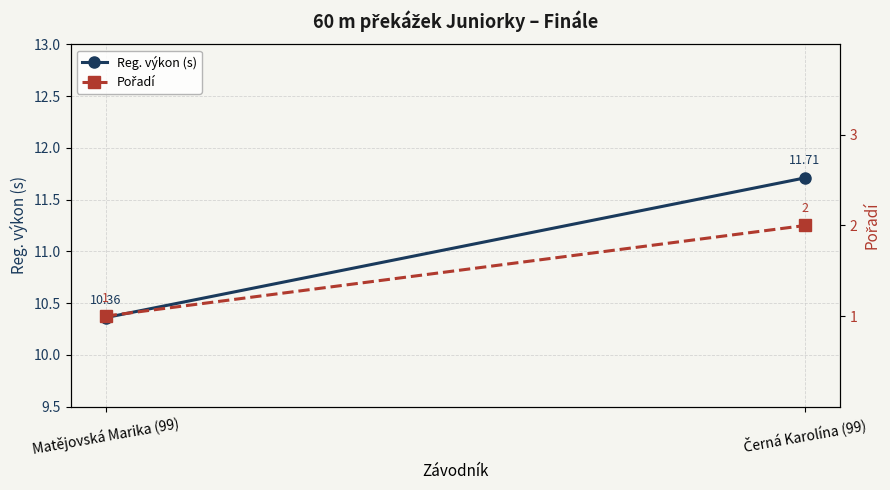

How many distinct data groups are displayed?

2